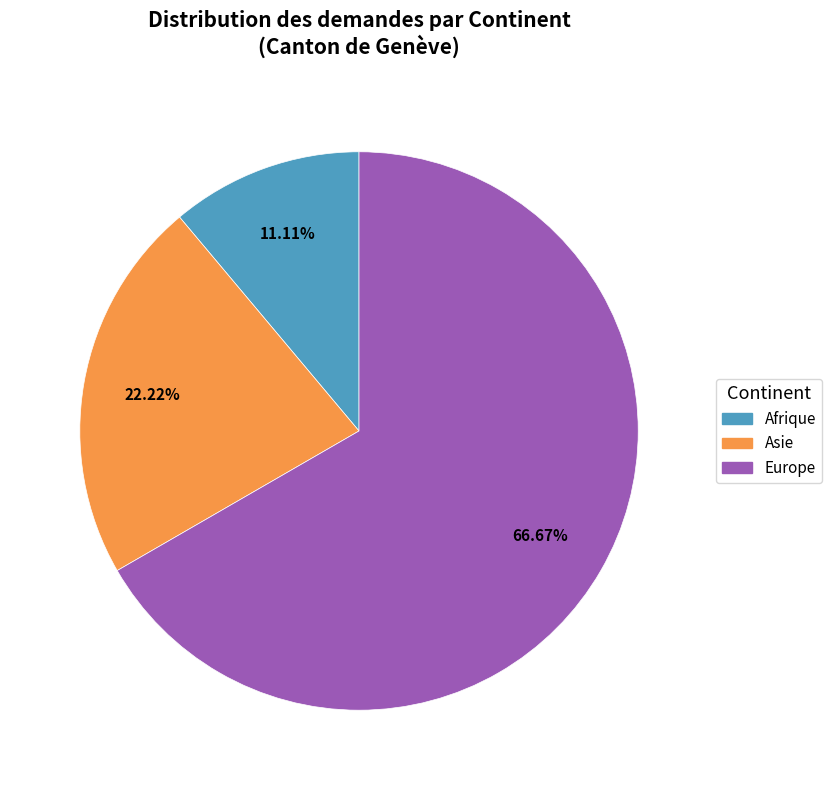

Is there a majority slice in this chart?

Yes